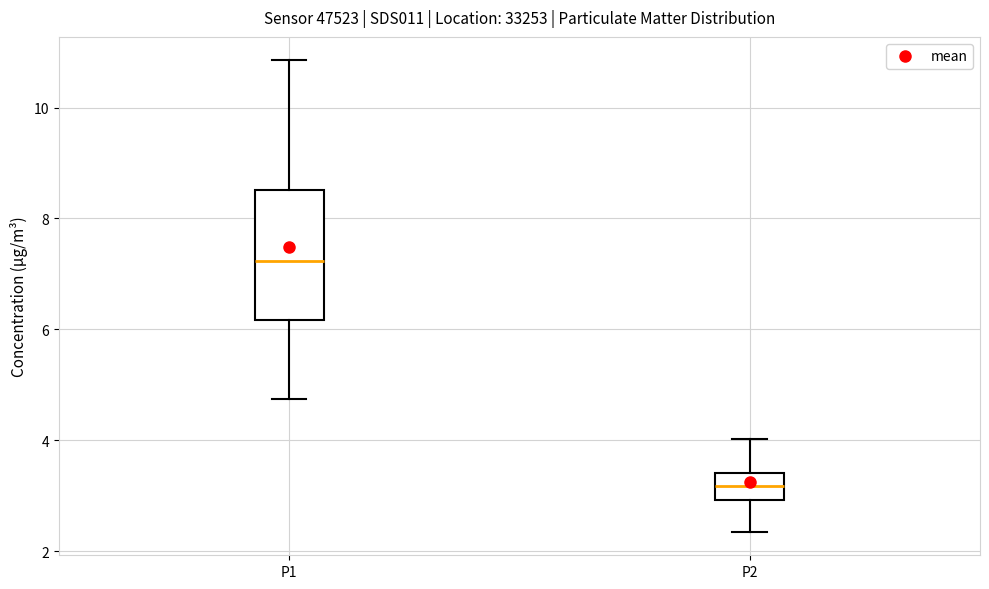

Which box has the lowest median line?

P2